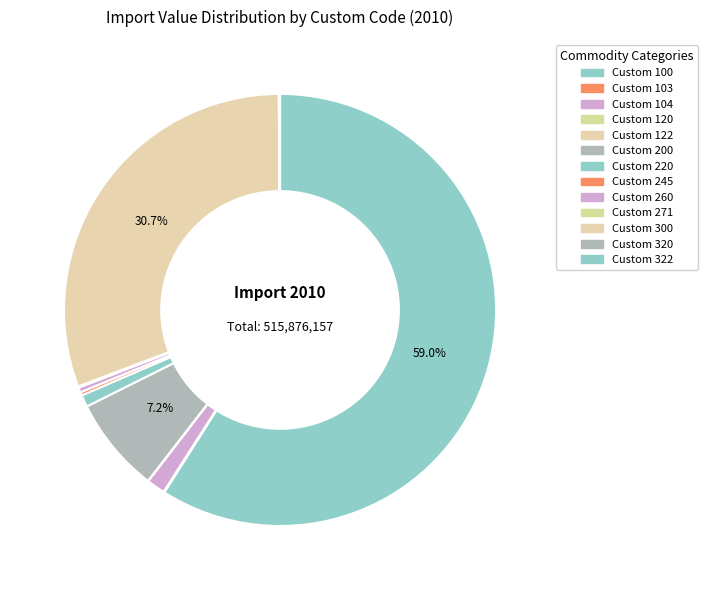

What is the change in value from Custom 104 to Custom 200?

+29779385